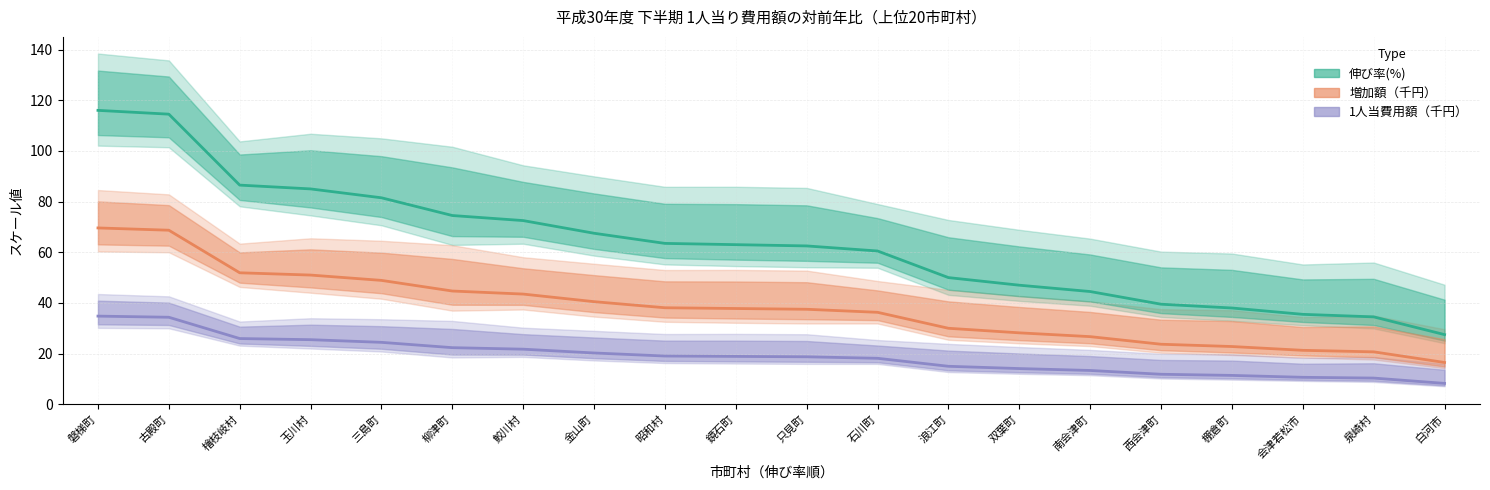

True or false: 1人当費用額（千円） and 増加額（千円） cross at least once.

False